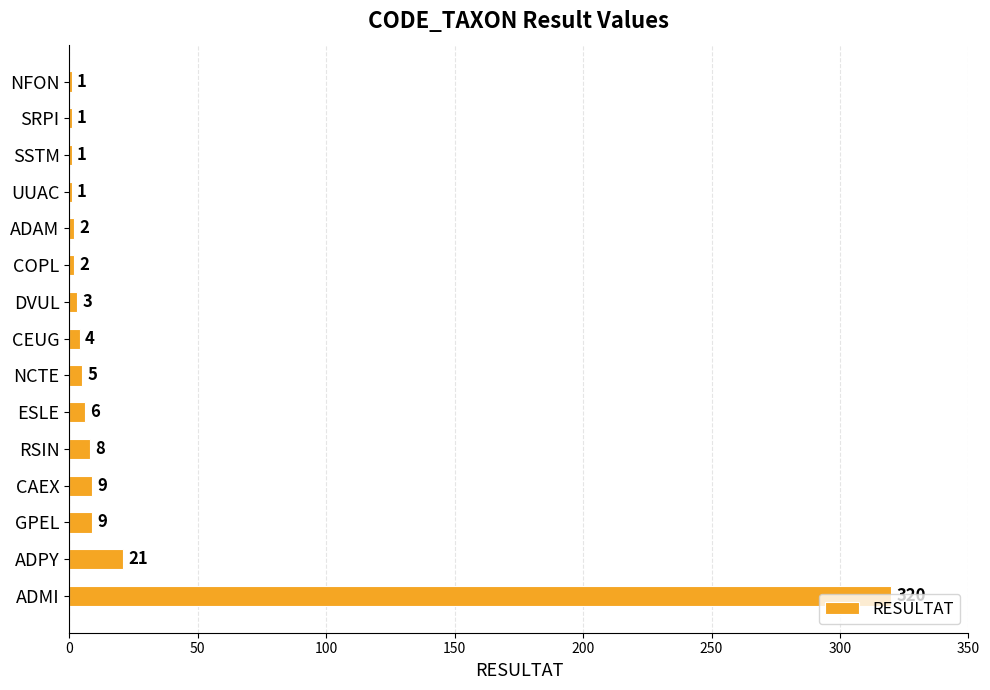

What is the sum of all values?

393